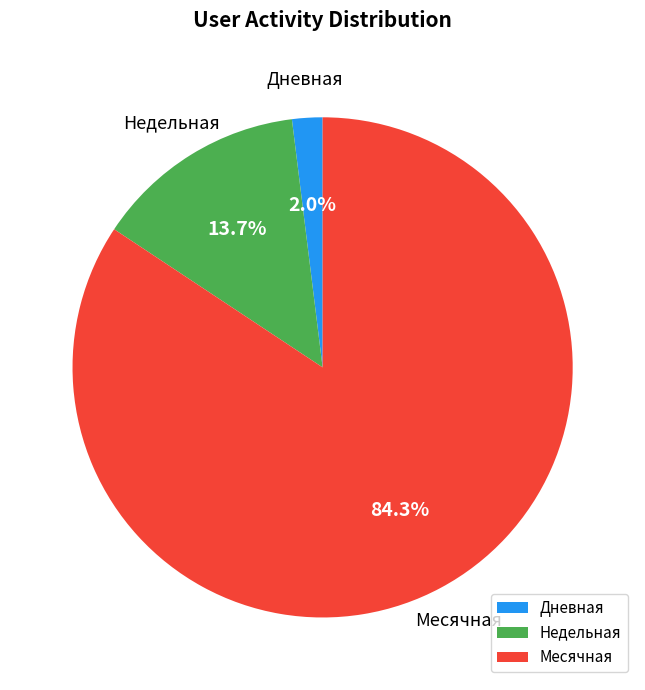

Is the sum of Дневная and Месячная greater than half?

Yes